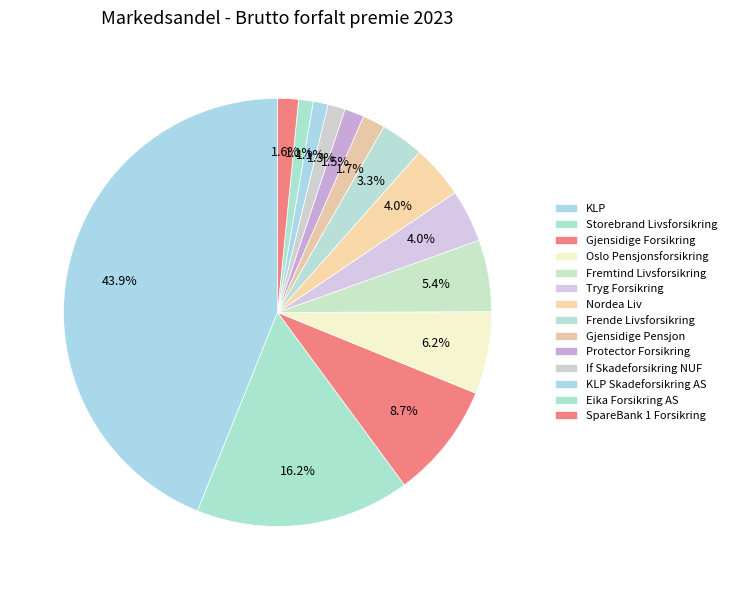

Does Frende Livsforsikring account for over 50% of the chart?

No